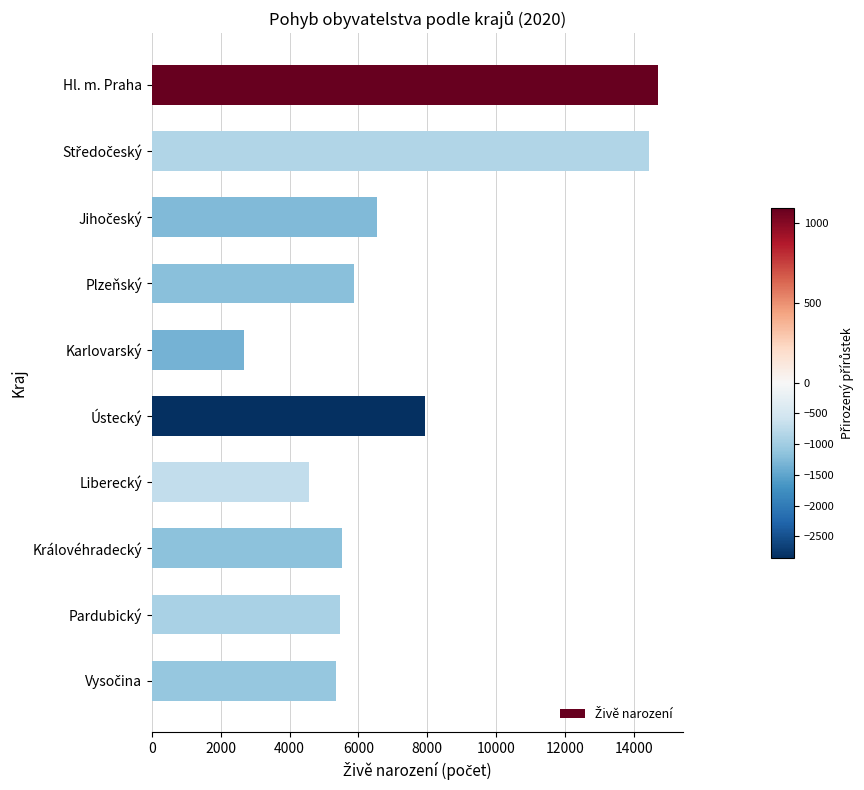

At which label is the value closest to 8697?

Ústecký